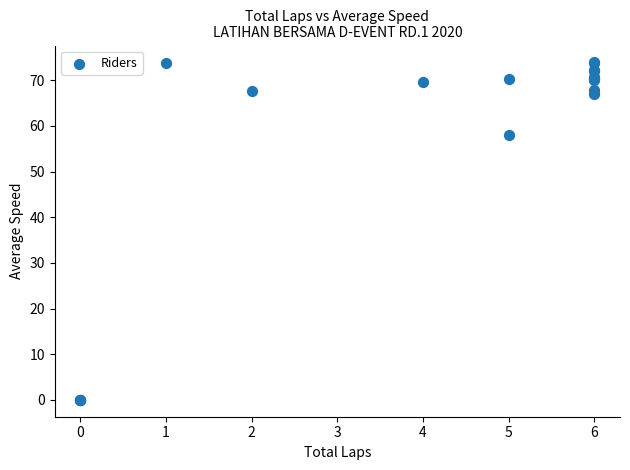

What Y value in the scatter plot is closest to 36?

58.1